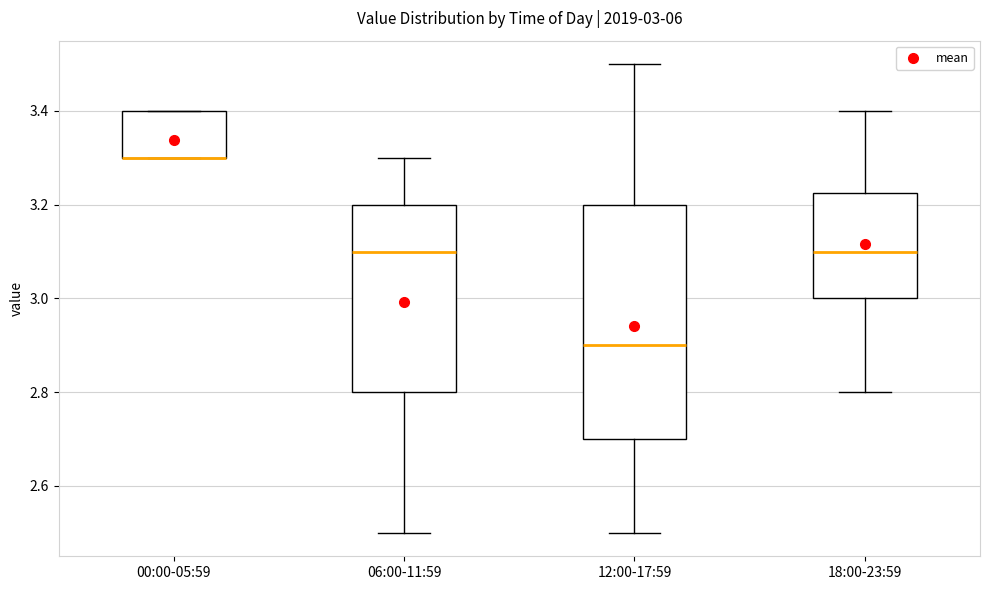

Which box is the tallest, from its lower edge to its upper edge?

12:00-17:59